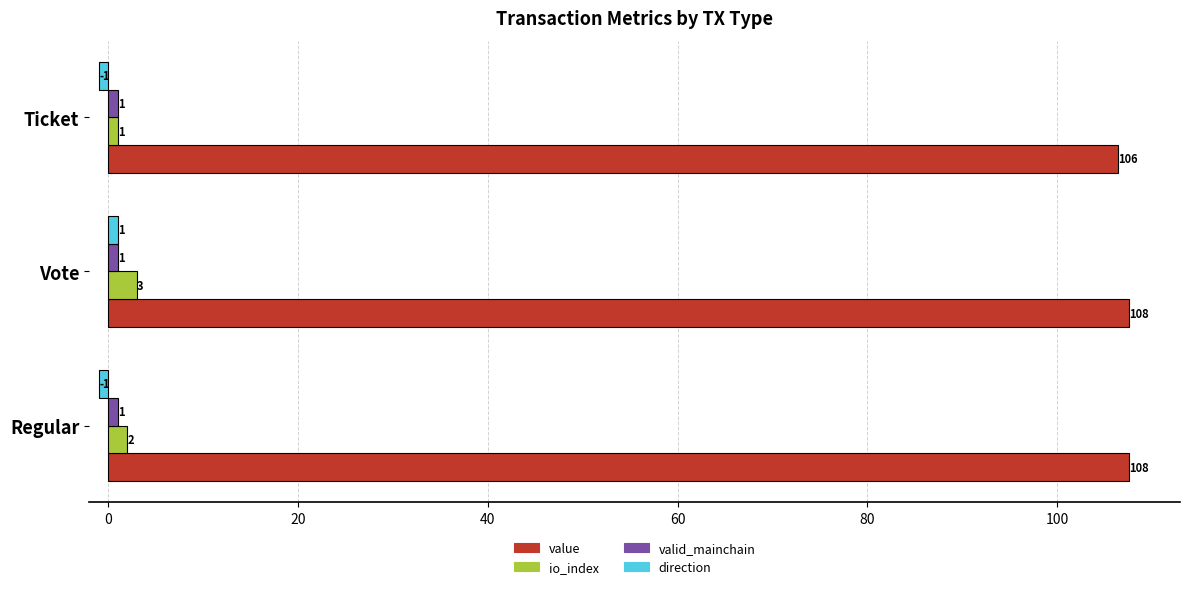

How many io_index values are between 1 and 3?

3